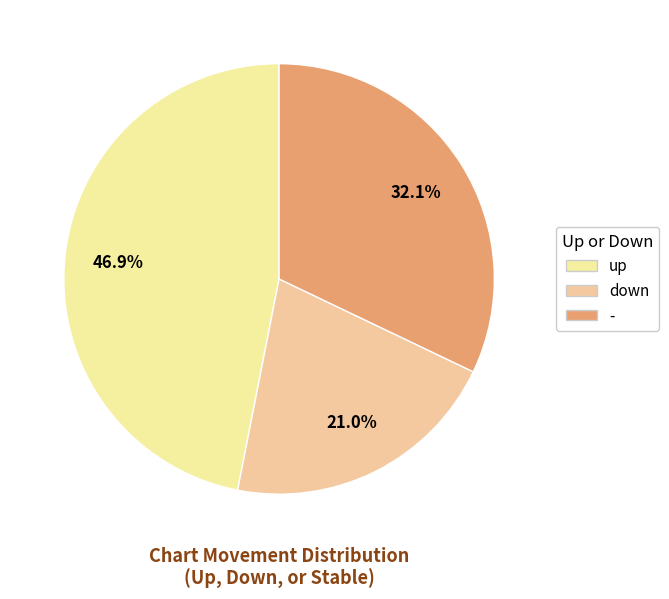

To the nearest percent, what portion does down represent?

21%